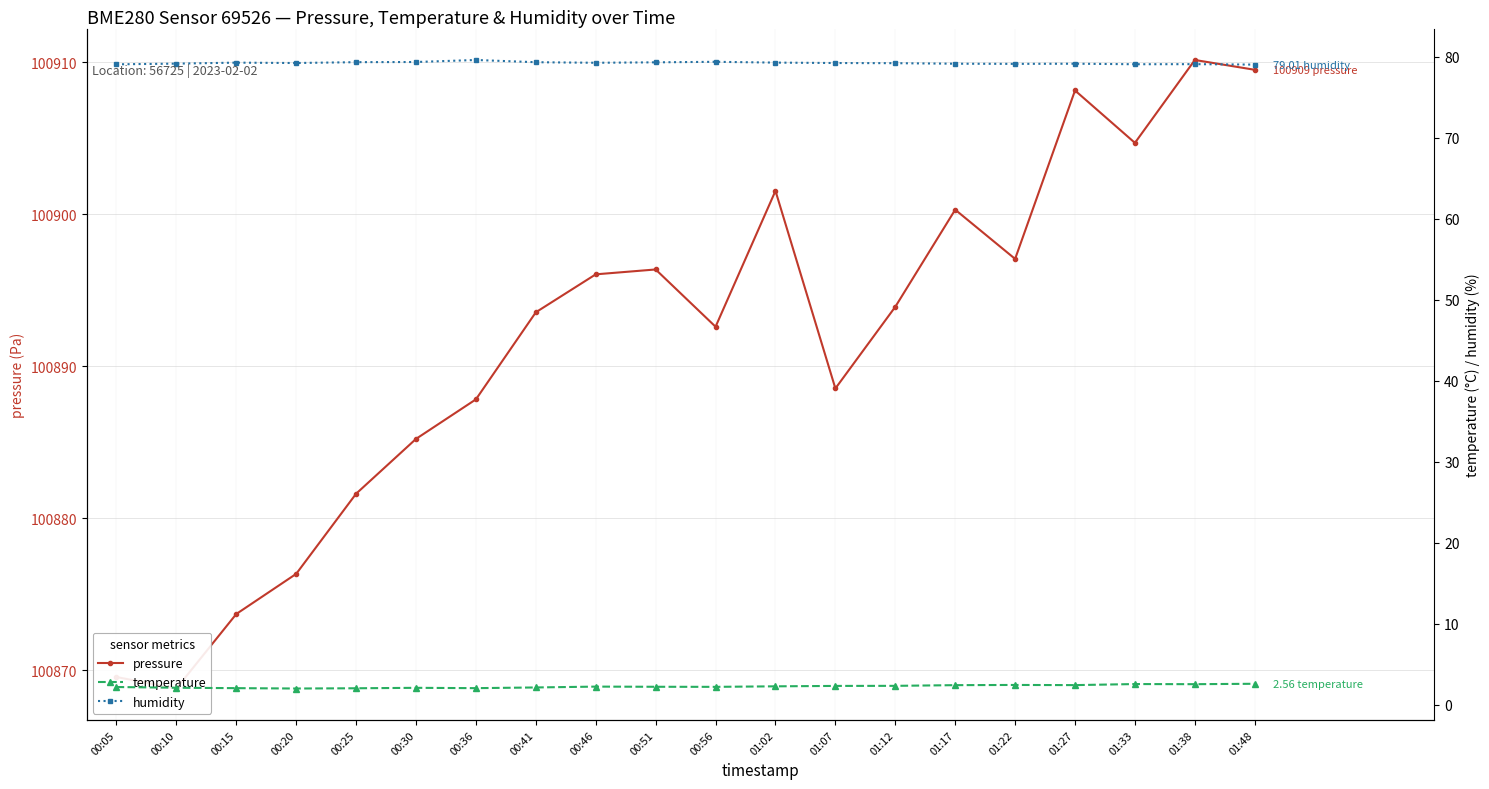

What value does the humidity series have at 01:02?

79.3